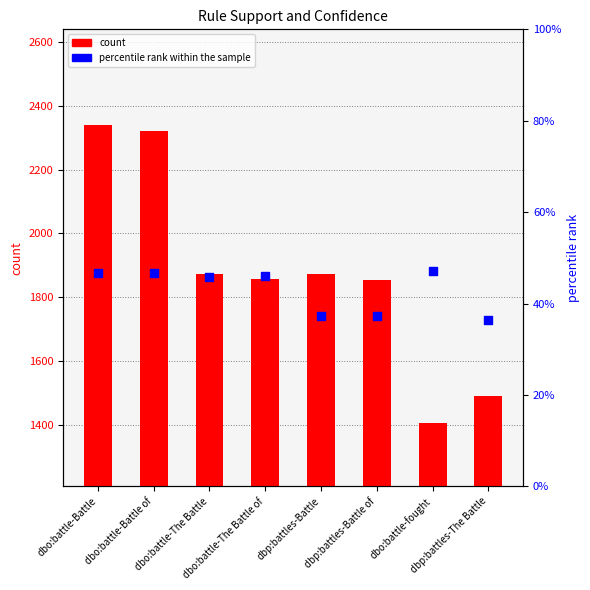

Which series has the largest Y range (max minus min)?

count